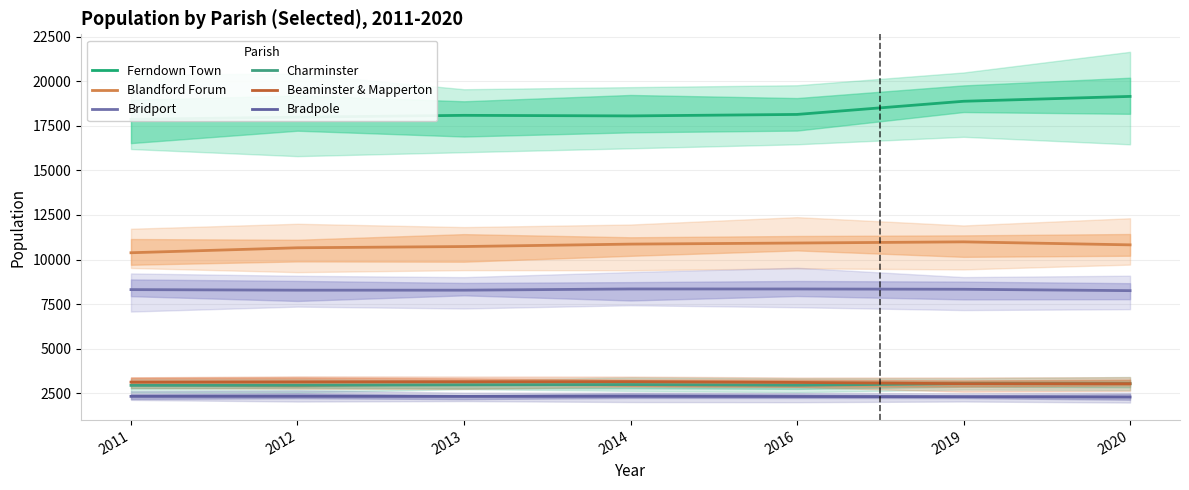

Is it true that Blandford Forum equals 7362 at 2012?

False